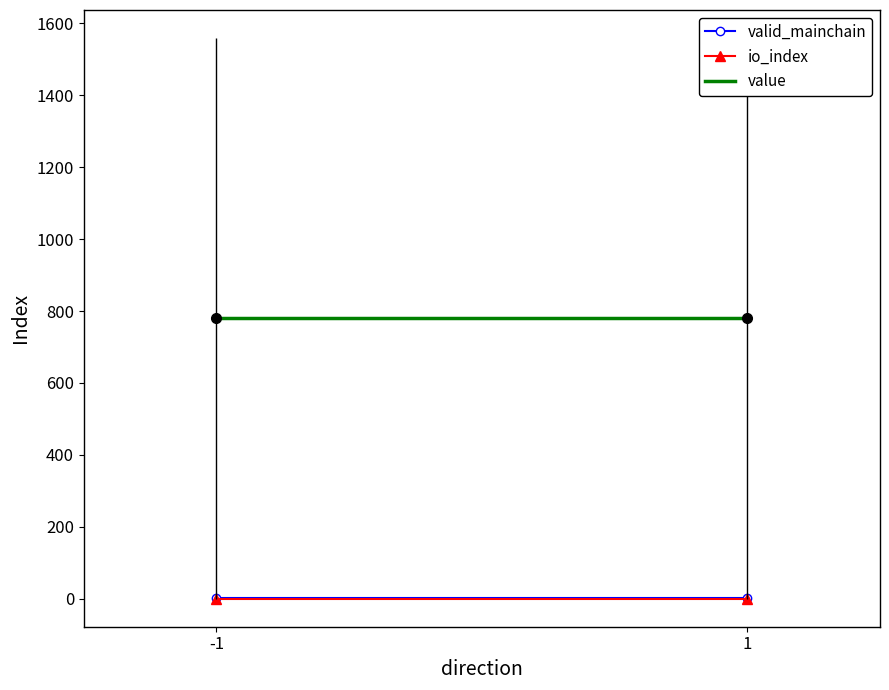

What is the maximum value shown in the chart?

779.5